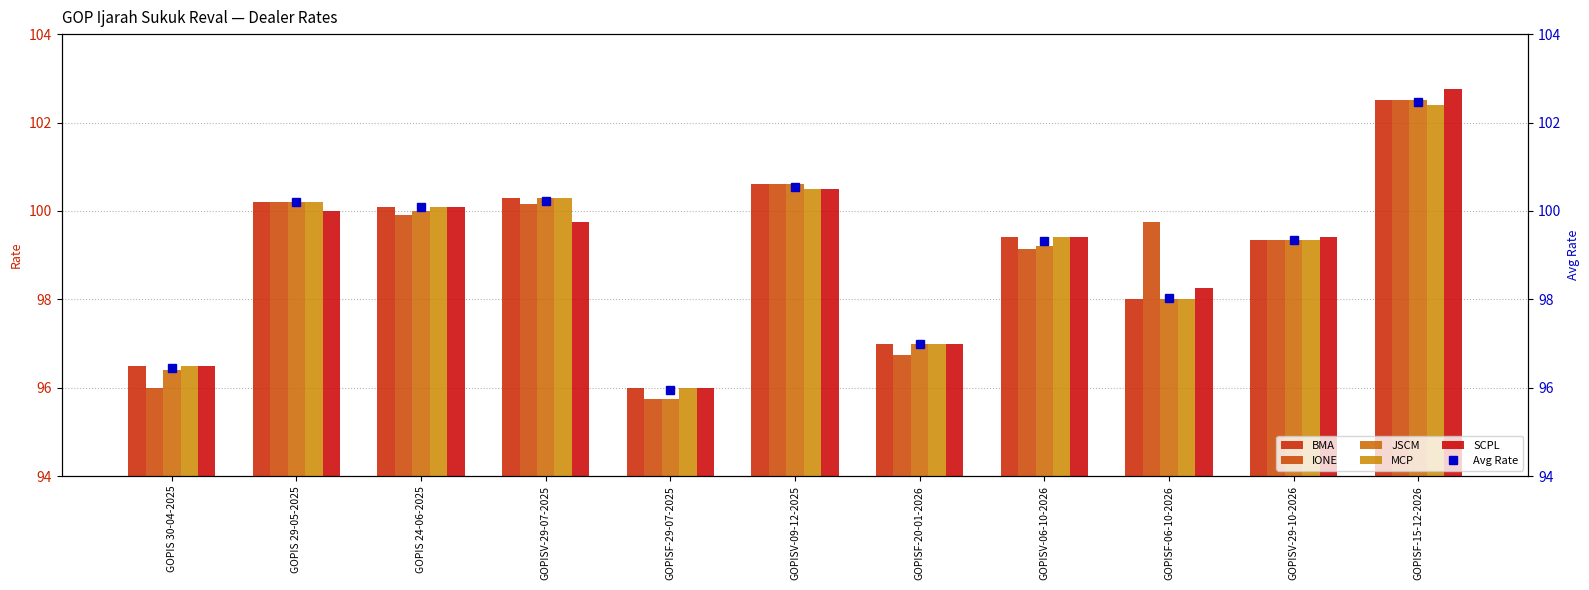

What is the difference between the second highest and second lowest values in the Avg Rate series?

4.1